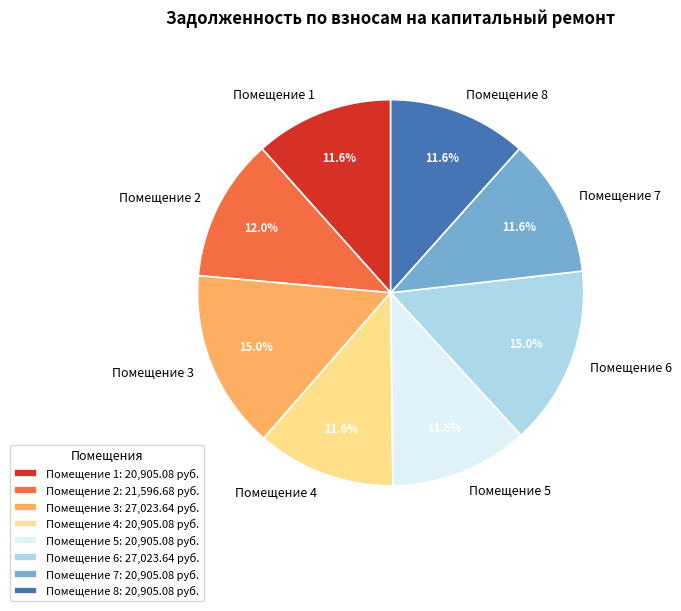

Combined, what portion of the pie is Помещение 8 and Помещение 5?

23.2%